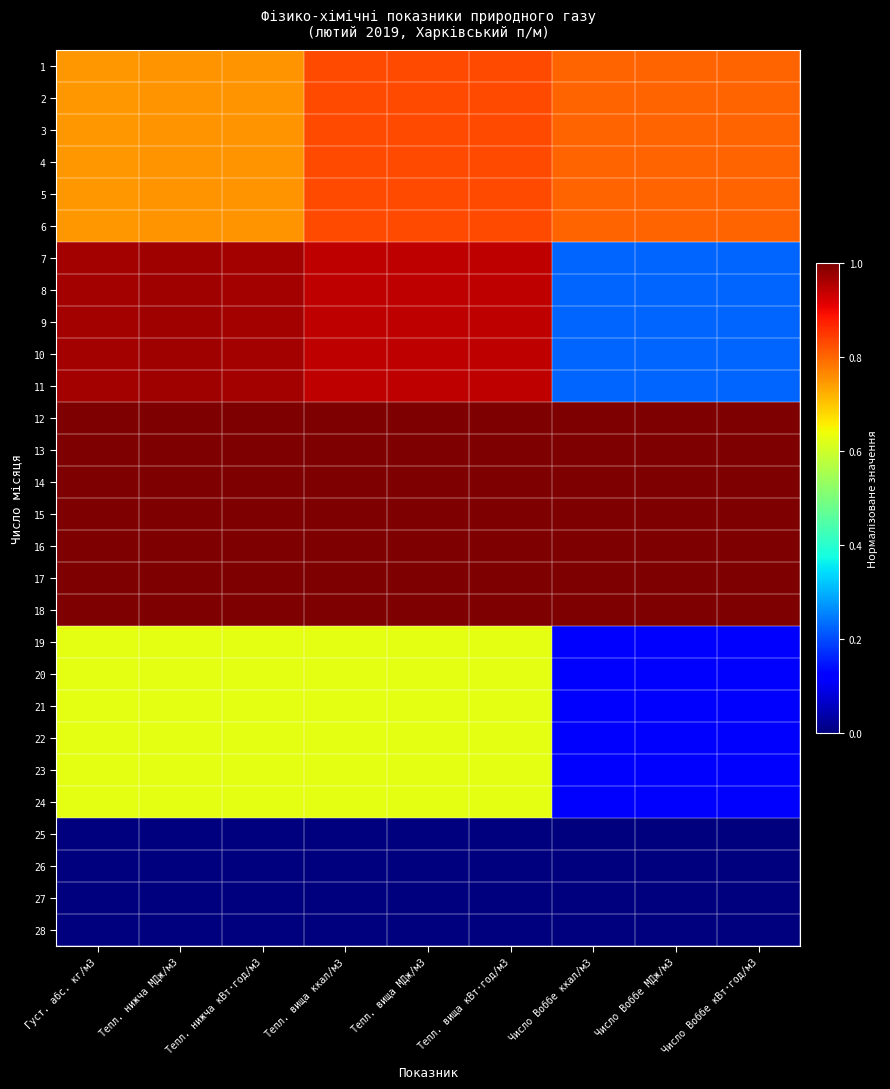

Reading left to right, extract all data points from this chart.

1: Густ. абс. кг/м3=0.7	Тепл. нижча МДж/м3=0.8	Тепл. нижча кВт·год/м3=0.8	Тепл. вища ккал/м3=0.8	Тепл. вища МДж/м3=0.8	Тепл. вища кВт·год/м3=0.8	Число Воббе ккал/м3=0.8	Число Воббе МДж/м3=0.8	Число Воббе кВт·год/м3=0.8
2: Густ. абс. кг/м3=0.7	Тепл. нижча МДж/м3=0.8	Тепл. нижча кВт·год/м3=0.8	Тепл. вища ккал/м3=0.8	Тепл. вища МДж/м3=0.8	Тепл. вища кВт·год/м3=0.8	Число Воббе ккал/м3=0.8	Число Воббе МДж/м3=0.8	Число Воббе кВт·год/м3=0.8
3: Густ. абс. кг/м3=0.7	Тепл. нижча МДж/м3=0.8	Тепл. нижча кВт·год/м3=0.8	Тепл. вища ккал/м3=0.8	Тепл. вища МДж/м3=0.8	Тепл. вища кВт·год/м3=0.8	Число Воббе ккал/м3=0.8	Число Воббе МДж/м3=0.8	Число Воббе кВт·год/м3=0.8
4: Густ. абс. кг/м3=0.7	Тепл. нижча МДж/м3=0.8	Тепл. нижча кВт·год/м3=0.8	Тепл. вища ккал/м3=0.8	Тепл. вища МДж/м3=0.8	Тепл. вища кВт·год/м3=0.8	Число Воббе ккал/м3=0.8	Число Воббе МДж/м3=0.8	Число Воббе кВт·год/м3=0.8
5: Густ. абс. кг/м3=0.7	Тепл. нижча МДж/м3=0.8	Тепл. нижча кВт·год/м3=0.8	Тепл. вища ккал/м3=0.8	Тепл. вища МДж/м3=0.8	Тепл. вища кВт·год/м3=0.8	Число Воббе ккал/м3=0.8	Число Воббе МДж/м3=0.8	Число Воббе кВт·год/м3=0.8
6: Густ. абс. кг/м3=0.7	Тепл. нижча МДж/м3=0.8	Тепл. нижча кВт·год/м3=0.8	Тепл. вища ккал/м3=0.8	Тепл. вища МДж/м3=0.8	Тепл. вища кВт·год/м3=0.8	Число Воббе ккал/м3=0.8	Число Воббе МДж/м3=0.8	Число Воббе кВт·год/м3=0.8
7: Густ. абс. кг/м3=1.0	Тепл. нижча МДж/м3=1.0	Тепл. нижча кВт·год/м3=1.0	Тепл. вища ккал/м3=0.9	Тепл. вища МДж/м3=0.9	Тепл. вища кВт·год/м3=0.9	Число Воббе ккал/м3=0.2	Число Воббе МДж/м3=0.2	Число Воббе кВт·год/м3=0.2
8: Густ. абс. кг/м3=1.0	Тепл. нижча МДж/м3=1.0	Тепл. нижча кВт·год/м3=1.0	Тепл. вища ккал/м3=0.9	Тепл. вища МДж/м3=0.9	Тепл. вища кВт·год/м3=0.9	Число Воббе ккал/м3=0.2	Число Воббе МДж/м3=0.2	Число Воббе кВт·год/м3=0.2
9: Густ. абс. кг/м3=1.0	Тепл. нижча МДж/м3=1.0	Тепл. нижча кВт·год/м3=1.0	Тепл. вища ккал/м3=0.9	Тепл. вища МДж/м3=0.9	Тепл. вища кВт·год/м3=0.9	Число Воббе ккал/м3=0.2	Число Воббе МДж/м3=0.2	Число Воббе кВт·год/м3=0.2
10: Густ. абс. кг/м3=1.0	Тепл. нижча МДж/м3=1.0	Тепл. нижча кВт·год/м3=1.0	Тепл. вища ккал/м3=0.9	Тепл. вища МДж/м3=0.9	Тепл. вища кВт·год/м3=0.9	Число Воббе ккал/м3=0.2	Число Воббе МДж/м3=0.2	Число Воббе кВт·год/м3=0.2
11: Густ. абс. кг/м3=1.0	Тепл. нижча МДж/м3=1.0	Тепл. нижча кВт·год/м3=1.0	Тепл. вища ккал/м3=0.9	Тепл. вища МДж/м3=0.9	Тепл. вища кВт·год/м3=0.9	Число Воббе ккал/м3=0.2	Число Воббе МДж/м3=0.2	Число Воббе кВт·год/м3=0.2
12: Густ. абс. кг/м3=1.0	Тепл. нижча МДж/м3=1.0	Тепл. нижча кВт·год/м3=1.0	Тепл. вища ккал/м3=1.0	Тепл. вища МДж/м3=1.0	Тепл. вища кВт·год/м3=1.0	Число Воббе ккал/м3=1.0	Число Воббе МДж/м3=1.0	Число Воббе кВт·год/м3=1.0
13: Густ. абс. кг/м3=1.0	Тепл. нижча МДж/м3=1.0	Тепл. нижча кВт·год/м3=1.0	Тепл. вища ккал/м3=1.0	Тепл. вища МДж/м3=1.0	Тепл. вища кВт·год/м3=1.0	Число Воббе ккал/м3=1.0	Число Воббе МДж/м3=1.0	Число Воббе кВт·год/м3=1.0
14: Густ. абс. кг/м3=1.0	Тепл. нижча МДж/м3=1.0	Тепл. нижча кВт·год/м3=1.0	Тепл. вища ккал/м3=1.0	Тепл. вища МДж/м3=1.0	Тепл. вища кВт·год/м3=1.0	Число Воббе ккал/м3=1.0	Число Воббе МДж/м3=1.0	Число Воббе кВт·год/м3=1.0
15: Густ. абс. кг/м3=1.0	Тепл. нижча МДж/м3=1.0	Тепл. нижча кВт·год/м3=1.0	Тепл. вища ккал/м3=1.0	Тепл. вища МДж/м3=1.0	Тепл. вища кВт·год/м3=1.0	Число Воббе ккал/м3=1.0	Число Воббе МДж/м3=1.0	Число Воббе кВт·год/м3=1.0
16: Густ. абс. кг/м3=1.0	Тепл. нижча МДж/м3=1.0	Тепл. нижча кВт·год/м3=1.0	Тепл. вища ккал/м3=1.0	Тепл. вища МДж/м3=1.0	Тепл. вища кВт·год/м3=1.0	Число Воббе ккал/м3=1.0	Число Воббе МДж/м3=1.0	Число Воббе кВт·год/м3=1.0
17: Густ. абс. кг/м3=1.0	Тепл. нижча МДж/м3=1.0	Тепл. нижча кВт·год/м3=1.0	Тепл. вища ккал/м3=1.0	Тепл. вища МДж/м3=1.0	Тепл. вища кВт·год/м3=1.0	Число Воббе ккал/м3=1.0	Число Воббе МДж/м3=1.0	Число Воббе кВт·год/м3=1.0
18: Густ. абс. кг/м3=1.0	Тепл. нижча МДж/м3=1.0	Тепл. нижча кВт·год/м3=1.0	Тепл. вища ккал/м3=1.0	Тепл. вища МДж/м3=1.0	Тепл. вища кВт·год/м3=1.0	Число Воббе ккал/м3=1.0	Число Воббе МДж/м3=1.0	Число Воббе кВт·год/м3=1.0
19: Густ. абс. кг/м3=0.6	Тепл. нижча МДж/м3=0.6	Тепл. нижча кВт·год/м3=0.6	Тепл. вища ккал/м3=0.6	Тепл. вища МДж/м3=0.6	Тепл. вища кВт·год/м3=0.6	Число Воббе ккал/м3=0.1	Число Воббе МДж/м3=0.1	Число Воббе кВт·год/м3=0.1
20: Густ. абс. кг/м3=0.6	Тепл. нижча МДж/м3=0.6	Тепл. нижча кВт·год/м3=0.6	Тепл. вища ккал/м3=0.6	Тепл. вища МДж/м3=0.6	Тепл. вища кВт·год/м3=0.6	Число Воббе ккал/м3=0.1	Число Воббе МДж/м3=0.1	Число Воббе кВт·год/м3=0.1
21: Густ. абс. кг/м3=0.6	Тепл. нижча МДж/м3=0.6	Тепл. нижча кВт·год/м3=0.6	Тепл. вища ккал/м3=0.6	Тепл. вища МДж/м3=0.6	Тепл. вища кВт·год/м3=0.6	Число Воббе ккал/м3=0.1	Число Воббе МДж/м3=0.1	Число Воббе кВт·год/м3=0.1
22: Густ. абс. кг/м3=0.6	Тепл. нижча МДж/м3=0.6	Тепл. нижча кВт·год/м3=0.6	Тепл. вища ккал/м3=0.6	Тепл. вища МДж/м3=0.6	Тепл. вища кВт·год/м3=0.6	Число Воббе ккал/м3=0.1	Число Воббе МДж/м3=0.1	Число Воббе кВт·год/м3=0.1
23: Густ. абс. кг/м3=0.6	Тепл. нижча МДж/м3=0.6	Тепл. нижча кВт·год/м3=0.6	Тепл. вища ккал/м3=0.6	Тепл. вища МДж/м3=0.6	Тепл. вища кВт·год/м3=0.6	Число Воббе ккал/м3=0.1	Число Воббе МДж/м3=0.1	Число Воббе кВт·год/м3=0.1
24: Густ. абс. кг/м3=0.6	Тепл. нижча МДж/м3=0.6	Тепл. нижча кВт·год/м3=0.6	Тепл. вища ккал/м3=0.6	Тепл. вища МДж/м3=0.6	Тепл. вища кВт·год/м3=0.6	Число Воббе ккал/м3=0.1	Число Воббе МДж/м3=0.1	Число Воббе кВт·год/м3=0.1
25: Густ. абс. кг/м3=0.0	Тепл. нижча МДж/м3=0.0	Тепл. нижча кВт·год/м3=0.0	Тепл. вища ккал/м3=0.0	Тепл. вища МДж/м3=0.0	Тепл. вища кВт·год/м3=0.0	Число Воббе ккал/м3=0.0	Число Воббе МДж/м3=0.0	Число Воббе кВт·год/м3=0.0
26: Густ. абс. кг/м3=0.0	Тепл. нижча МДж/м3=0.0	Тепл. нижча кВт·год/м3=0.0	Тепл. вища ккал/м3=0.0	Тепл. вища МДж/м3=0.0	Тепл. вища кВт·год/м3=0.0	Число Воббе ккал/м3=0.0	Число Воббе МДж/м3=0.0	Число Воббе кВт·год/м3=0.0
27: Густ. абс. кг/м3=0.0	Тепл. нижча МДж/м3=0.0	Тепл. нижча кВт·год/м3=0.0	Тепл. вища ккал/м3=0.0	Тепл. вища МДж/м3=0.0	Тепл. вища кВт·год/м3=0.0	Число Воббе ккал/м3=0.0	Число Воббе МДж/м3=0.0	Число Воббе кВт·год/м3=0.0
28: Густ. абс. кг/м3=0.0	Тепл. нижча МДж/м3=0.0	Тепл. нижча кВт·год/м3=0.0	Тепл. вища ккал/м3=0.0	Тепл. вища МДж/м3=0.0	Тепл. вища кВт·год/м3=0.0	Число Воббе ккал/м3=0.0	Число Воббе МДж/м3=0.0	Число Воббе кВт·год/м3=0.0